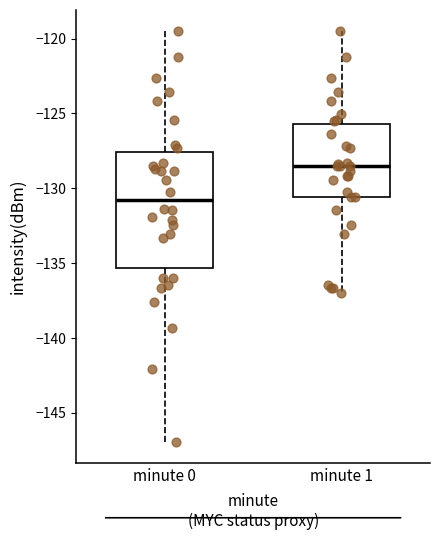

Which box has the highest median line?

minute 1